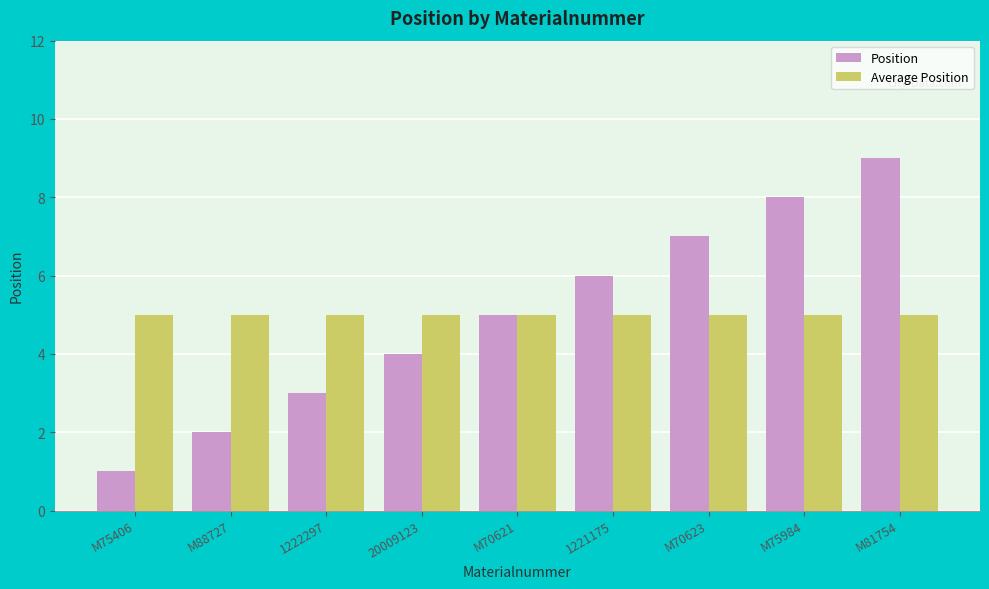

At which label is Position closest to 5?

M70621